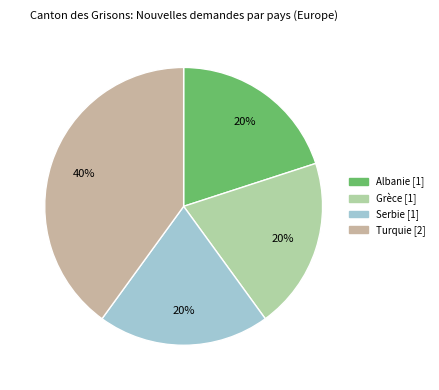

To the nearest percent, what percentage of the pie is Turquie?

40%